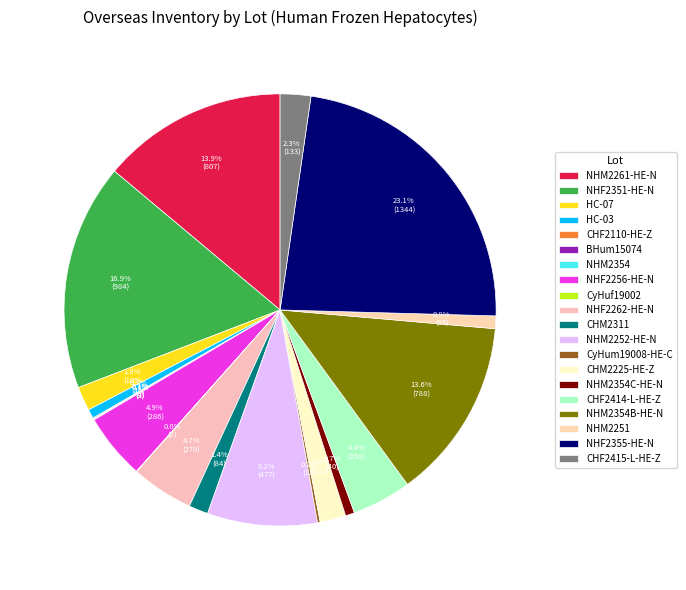

Approximately how many times larger is the value at CHF2415-L-HE-Z compared to CHM2311?

1.6